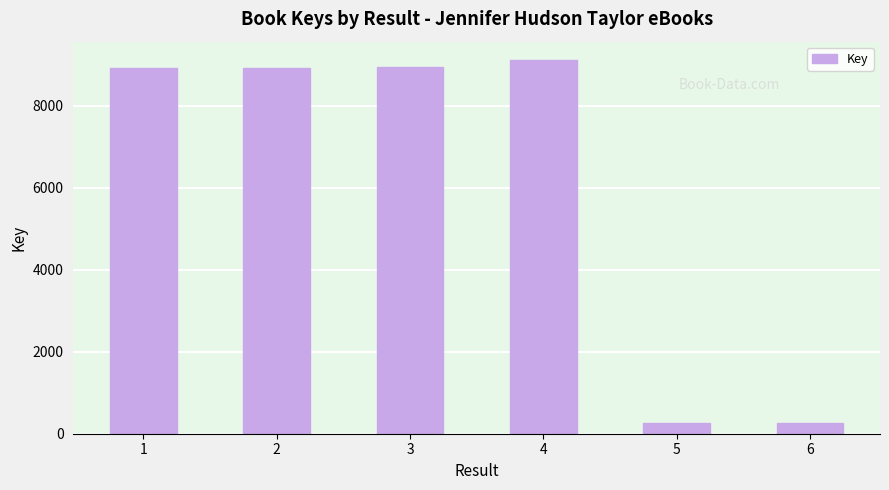

Between 4 and 5, which is larger?

4